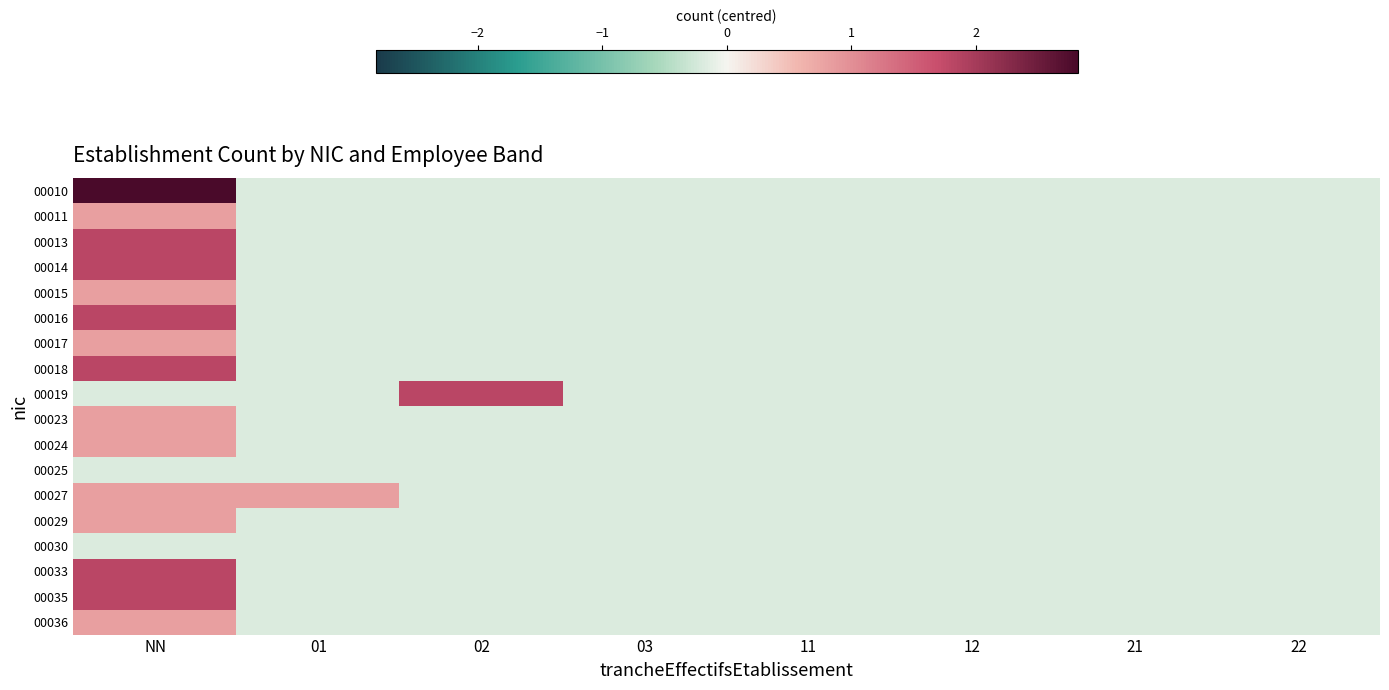

Which series has the largest range (max minus min)?

00010